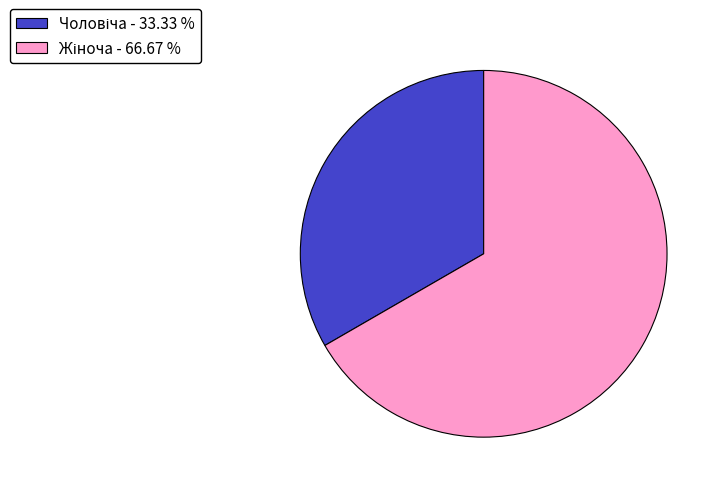

Does any single category account for the majority?

Yes